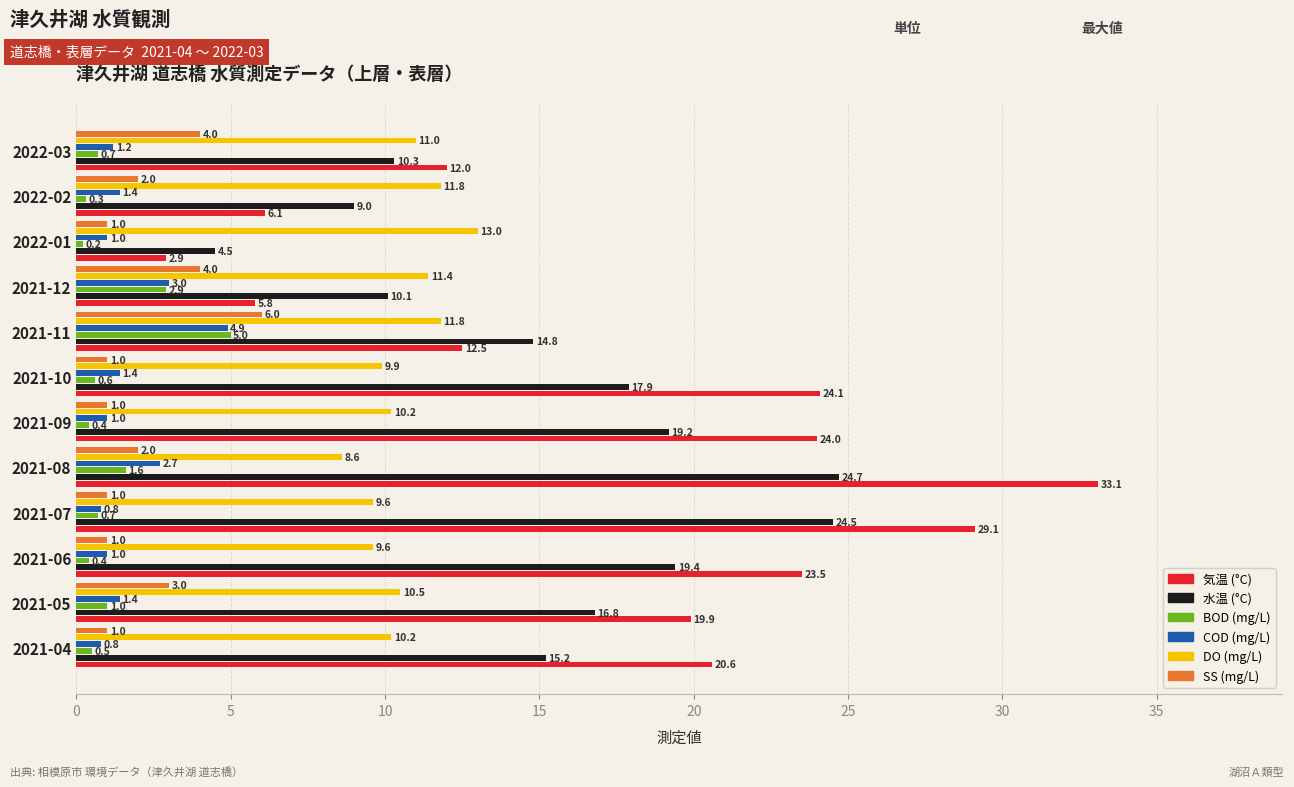

Between 2021-12 and 2022-03, which series saw the biggest shift?

気温 (°C)